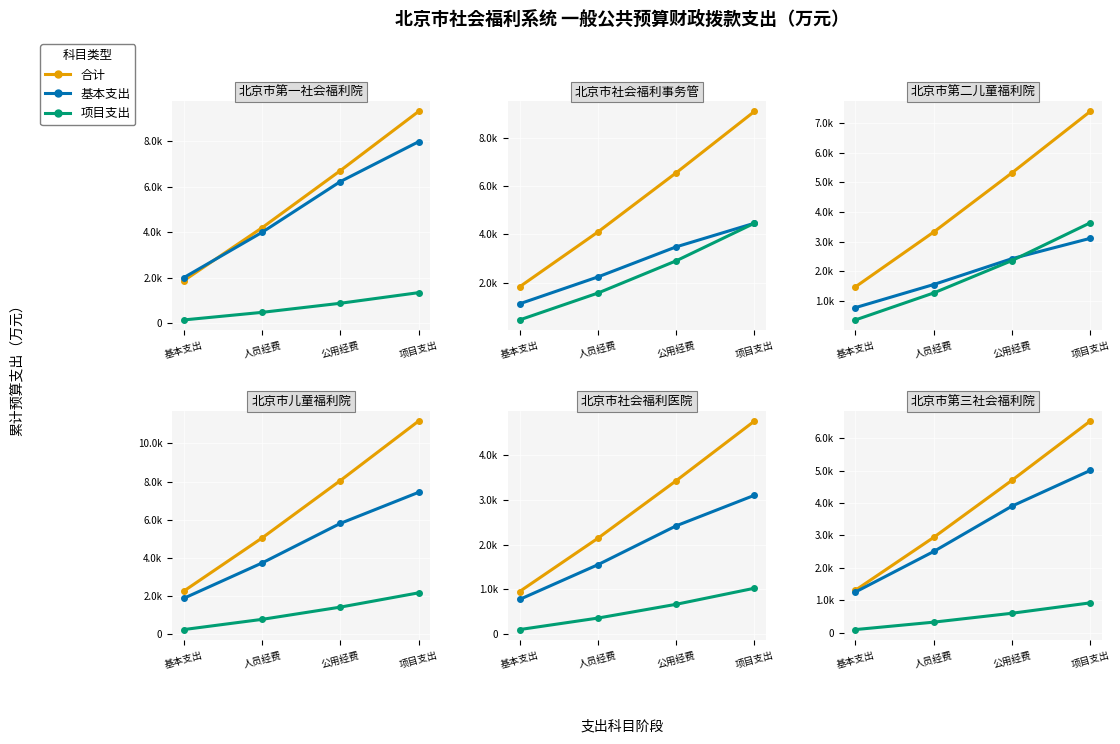

Which series has the largest range (max minus min)?

合计